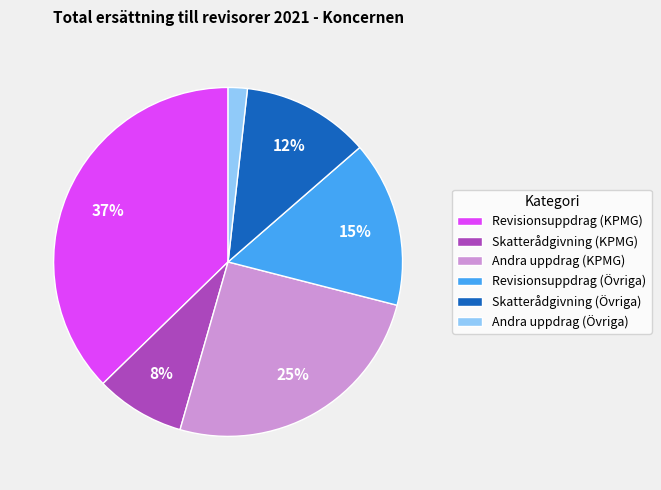

Combined, do Skatterådgivning (Övriga) and Skatterådgivning (KPMG) account for over 50%?

No